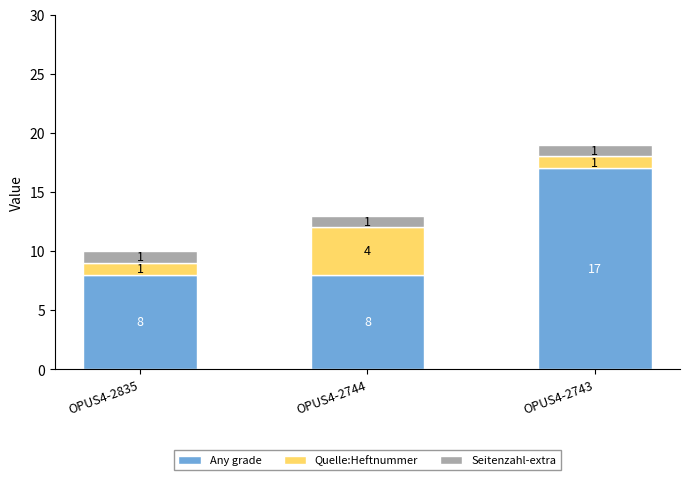

Reading left to right, what are the values for Any grade?

OPUS4-2835=8	OPUS4-2744=8	OPUS4-2743=17